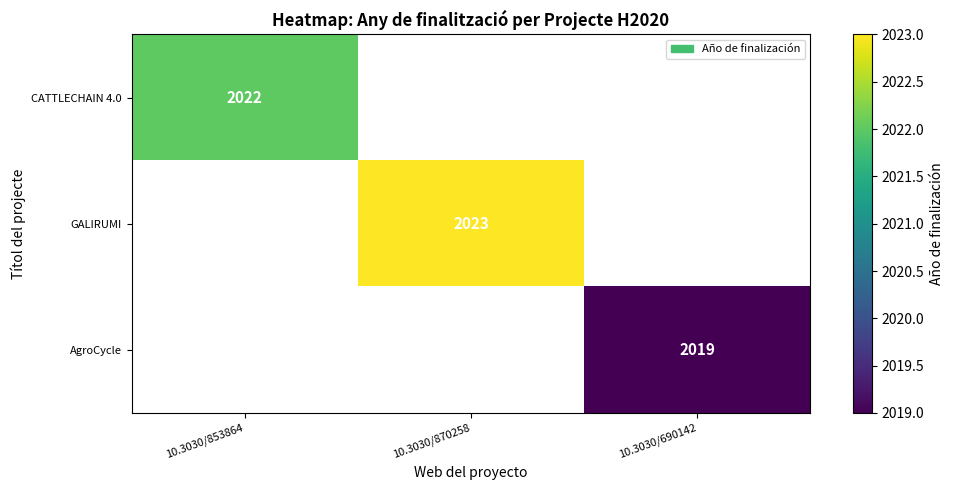

The value of AgroCycle at 10.3030/690142 is 2019. True or false?

True